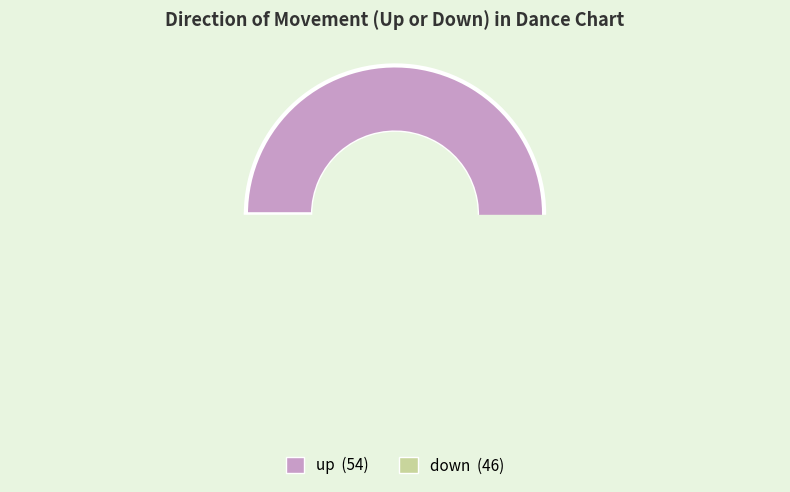

True or false: Down accounts for 46% of the total.

True